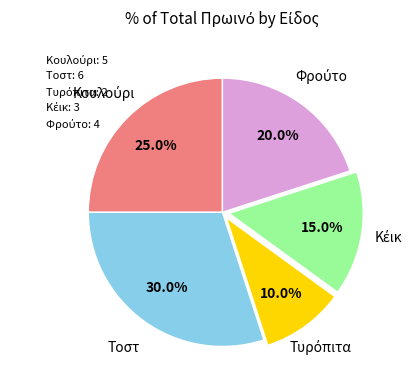

What is the largest slice in the pie chart?

Τοστ